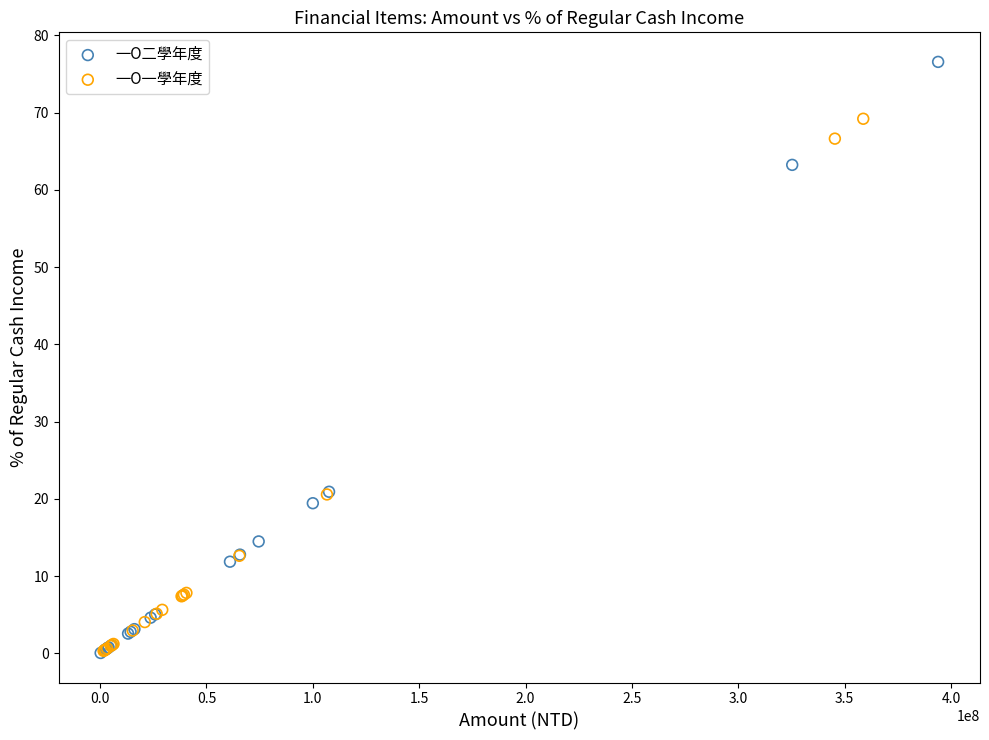

What are all the series names shown in the legend?

一O二學年度, 一O一學年度